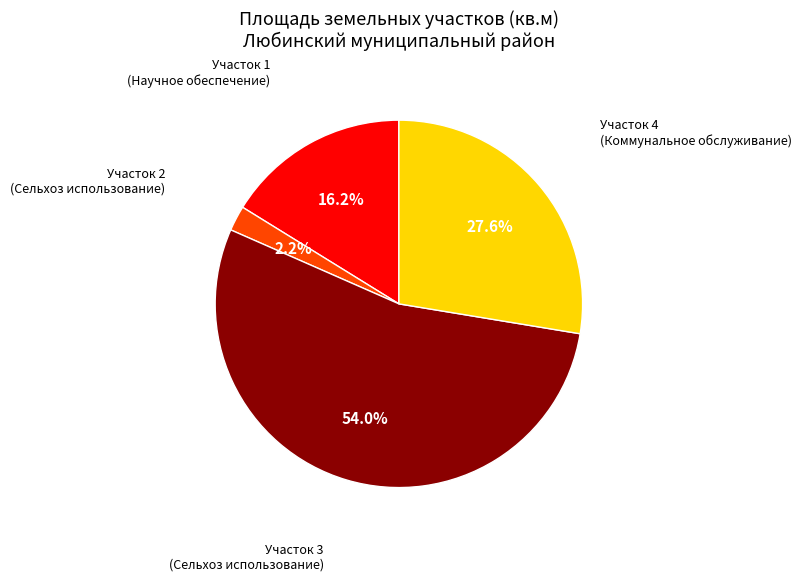

Is there any slice that represents more than half of the pie?

Yes